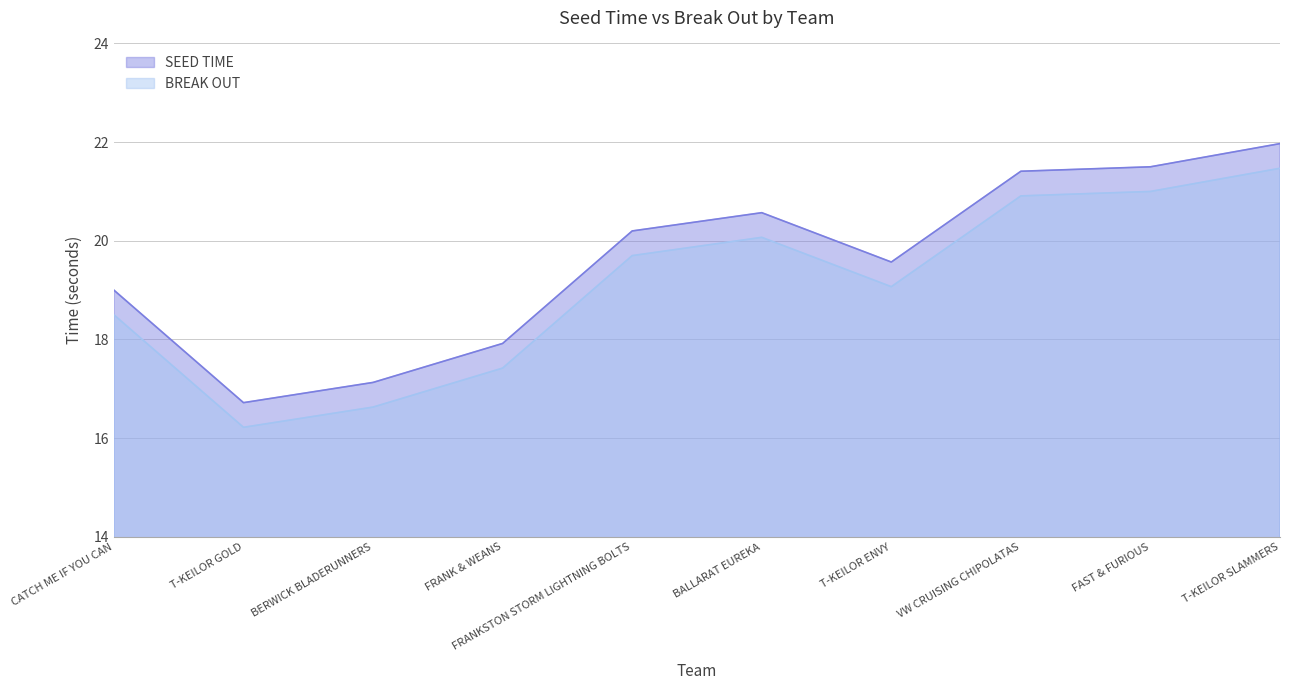

Where does the SEED TIME series first go above 20?

FRANKSTON STORM LIGHTNING BOLTS